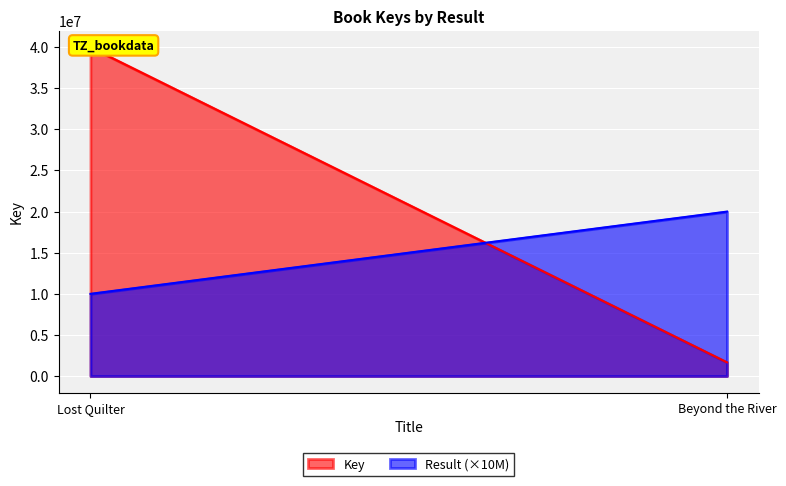

What is the sum of the Key values at Lost Quilter and Beyond the River?

41653117